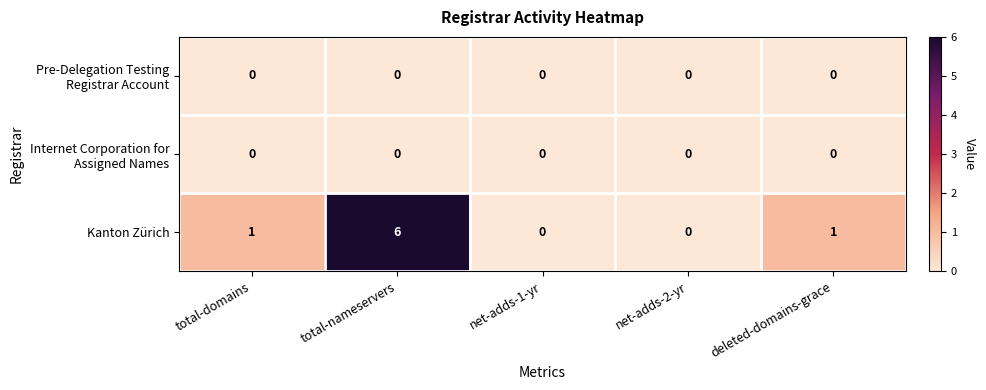

What is the maximum value shown in the chart?

6